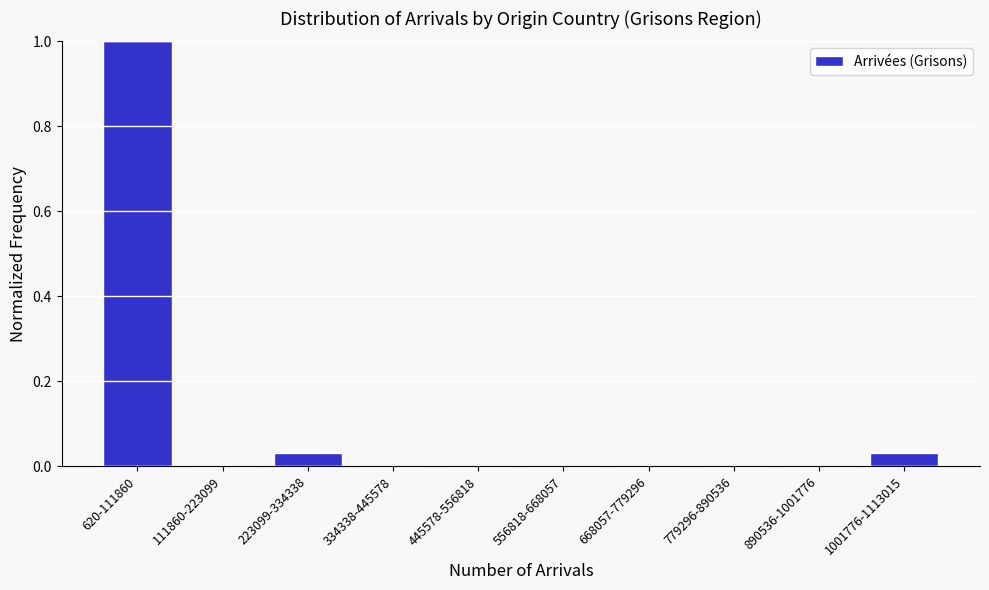

The value at 334338-445578 is 0.7. True or false?

False